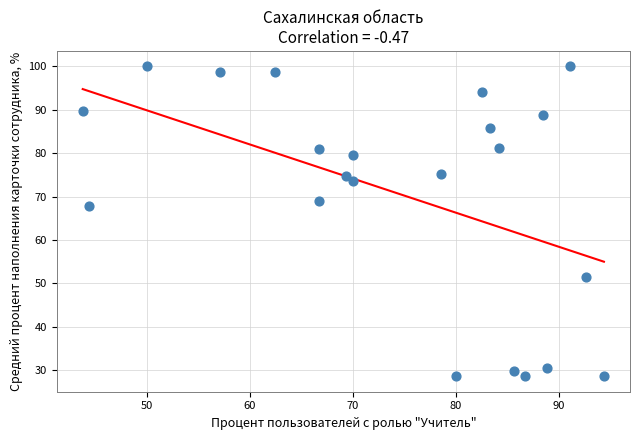

What Y value in the scatter plot is closest to 64?

67.9